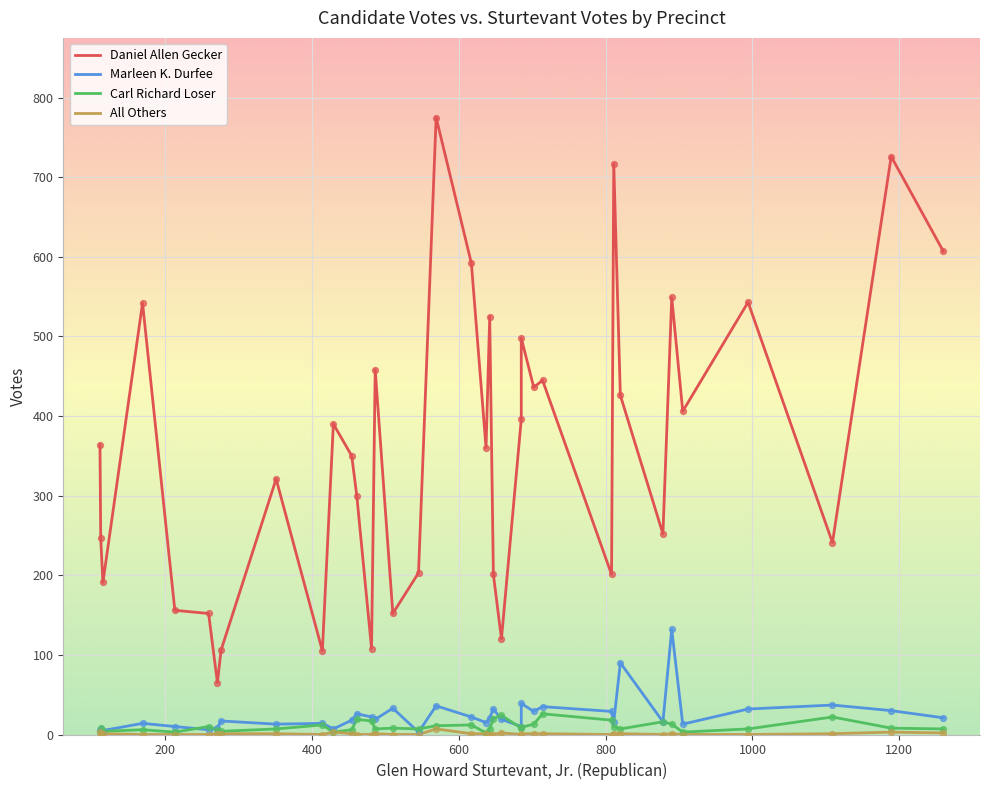

What are all the series names shown in the legend?

Daniel Allen Gecker, Marleen K. Durfee, Carl Richard Loser, All Others